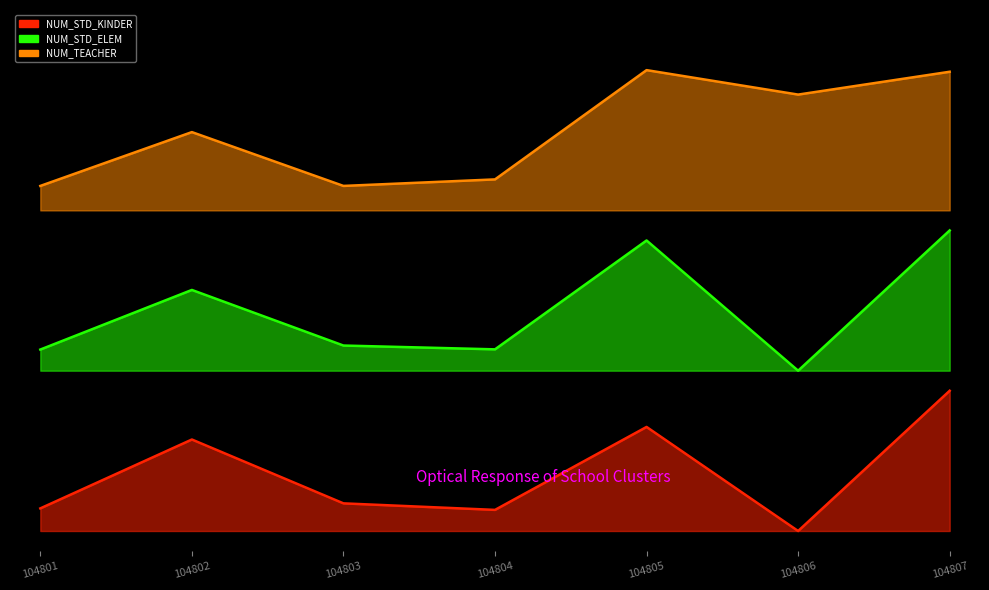

What is the total value across all series at 104807?

2245.9